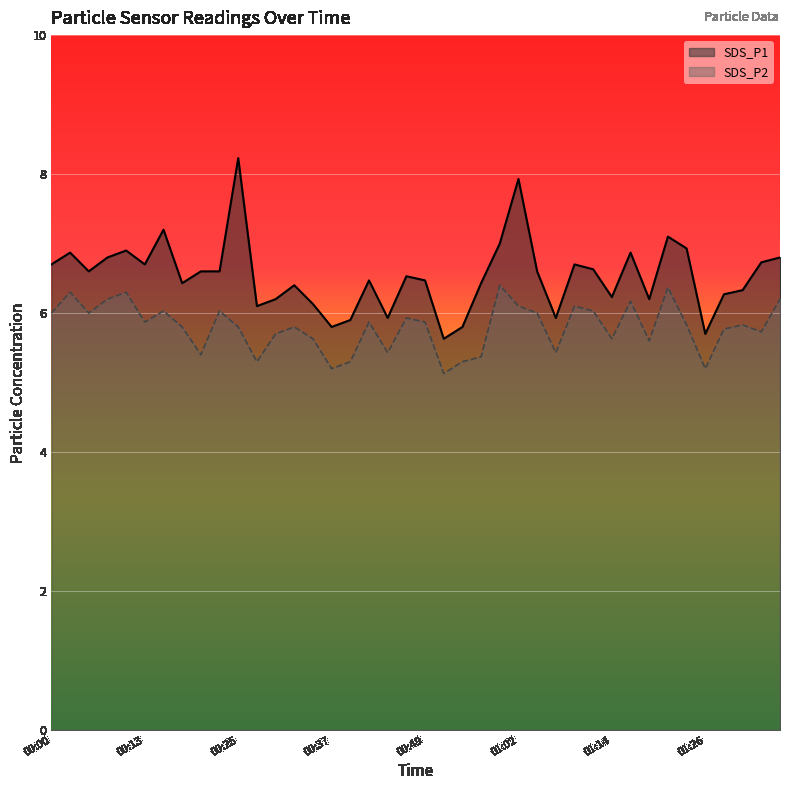

In SDS_P1, how many points are higher than both neighbors (excluding endpoints)?

11